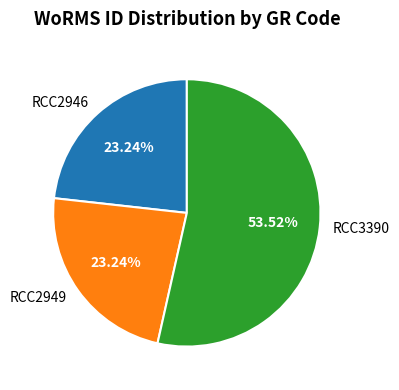

Approximately how many times larger is the value at RCC2946 compared to RCC2949?

1.0